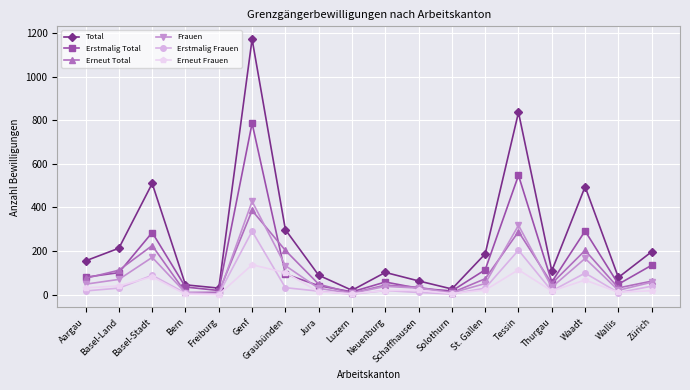

At which category does Total reach its first local peak?

Basel-Stadt